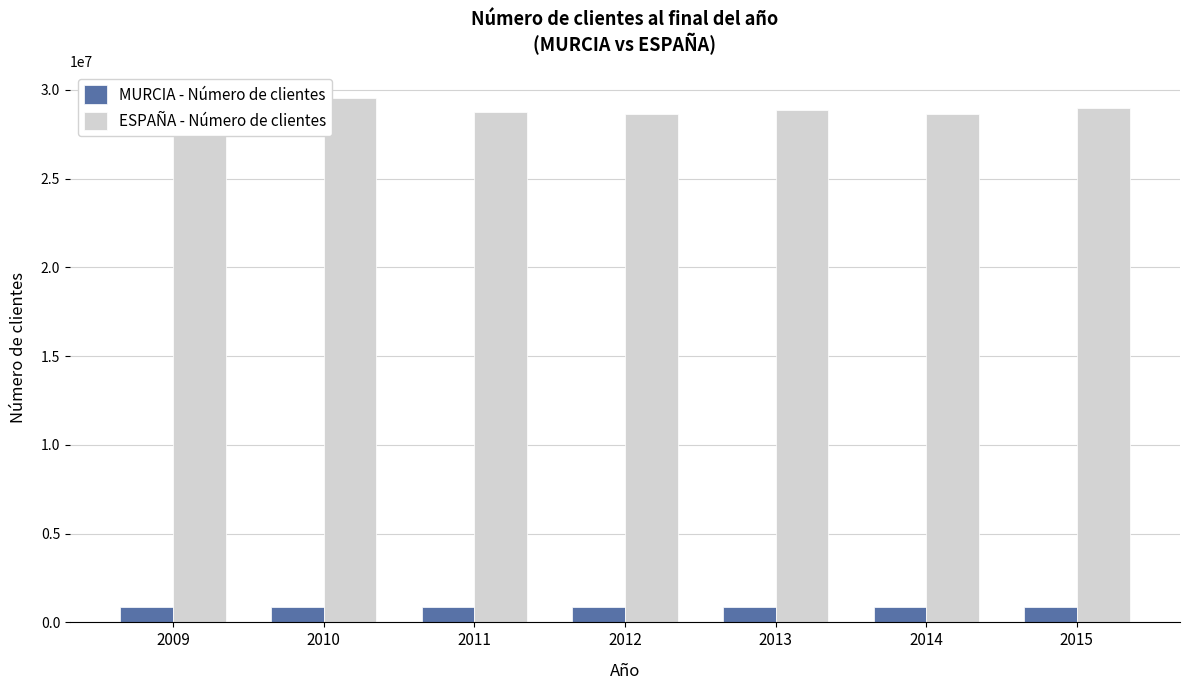

True or false: ESPAÑA - Número de clientes has a value of 39393227 at 2012.

False